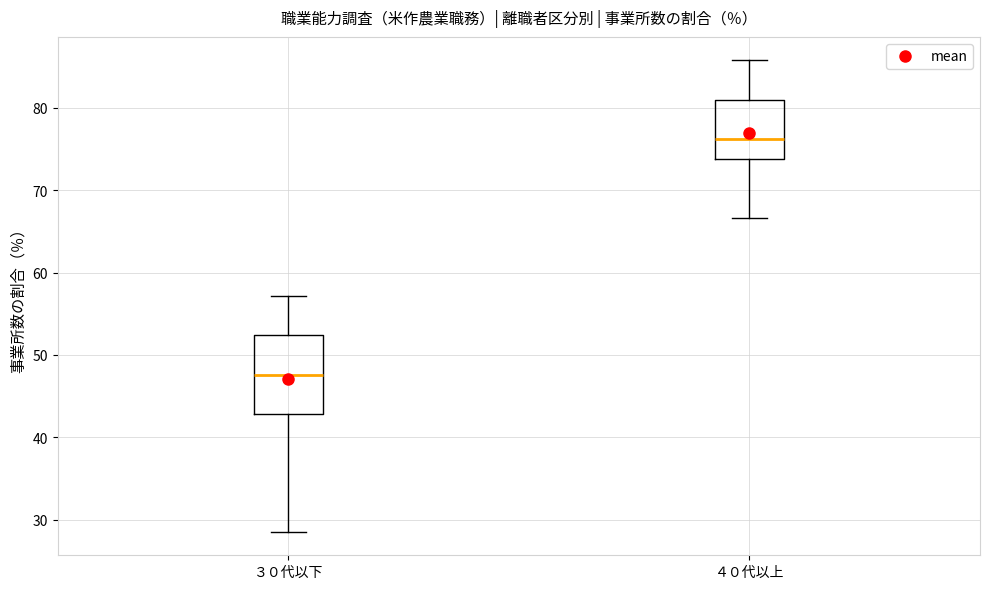

Which box's median line is the lowest?

３０代以下